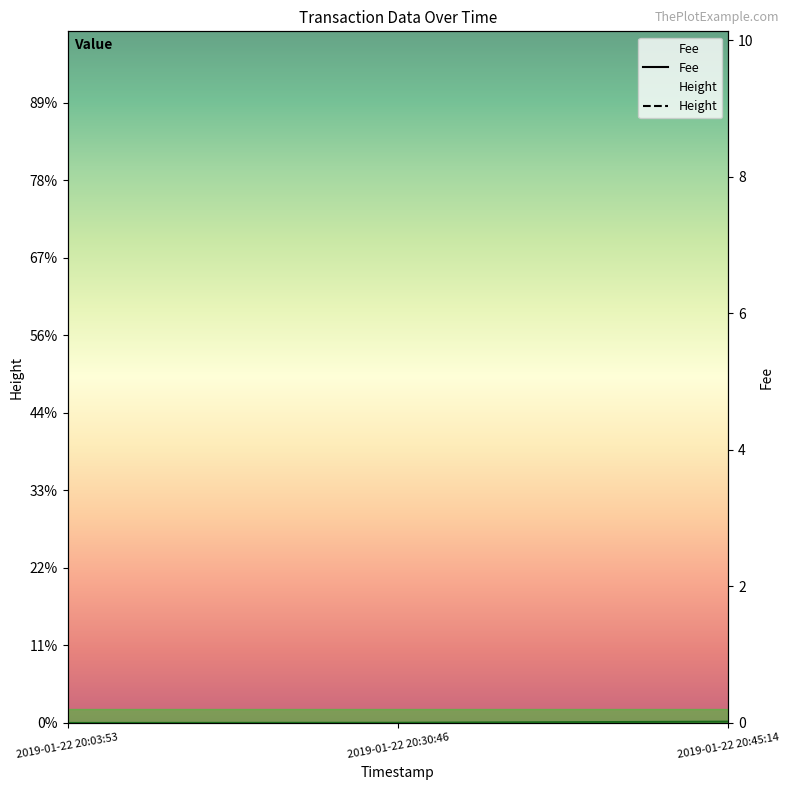

At which category is the sum across all series the highest?

2019-01-22 20:03:53